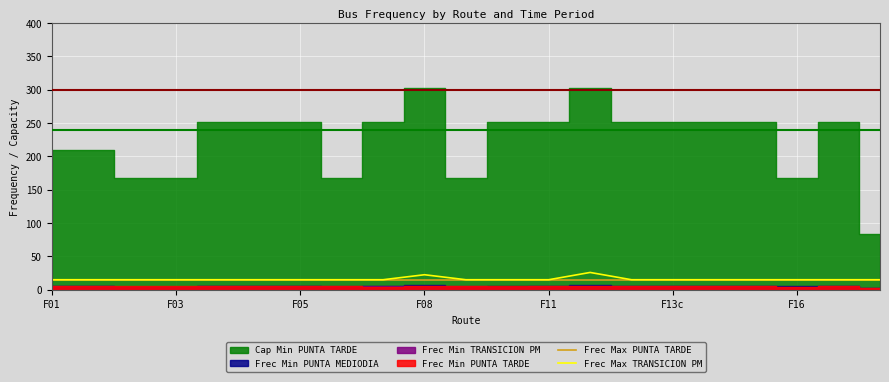

What is the maximum value for Frec Max TRANSICION PM?

25.9